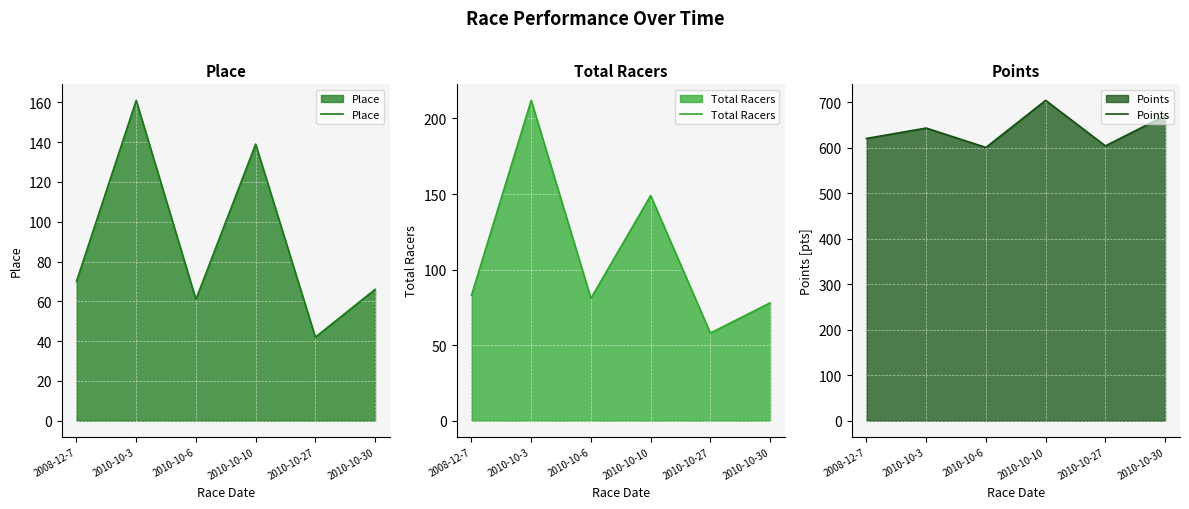

Reading left to right, transcribe all the data shown in this chart.

Place: 70.0	161.0	61.0	139.0	42.0	66.0
Total Racers: 83.0	212.0	81.0	149.0	58.0	78.0
Points: 620.7	643.5	600.8	704.4	604.3	670.7